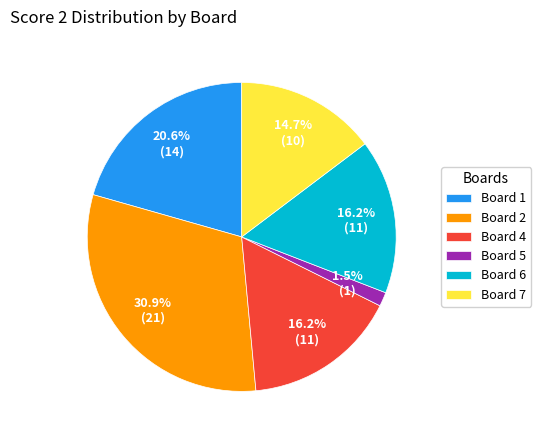

To the nearest percent, what is the difference between the largest and smallest slice percentages?

29%